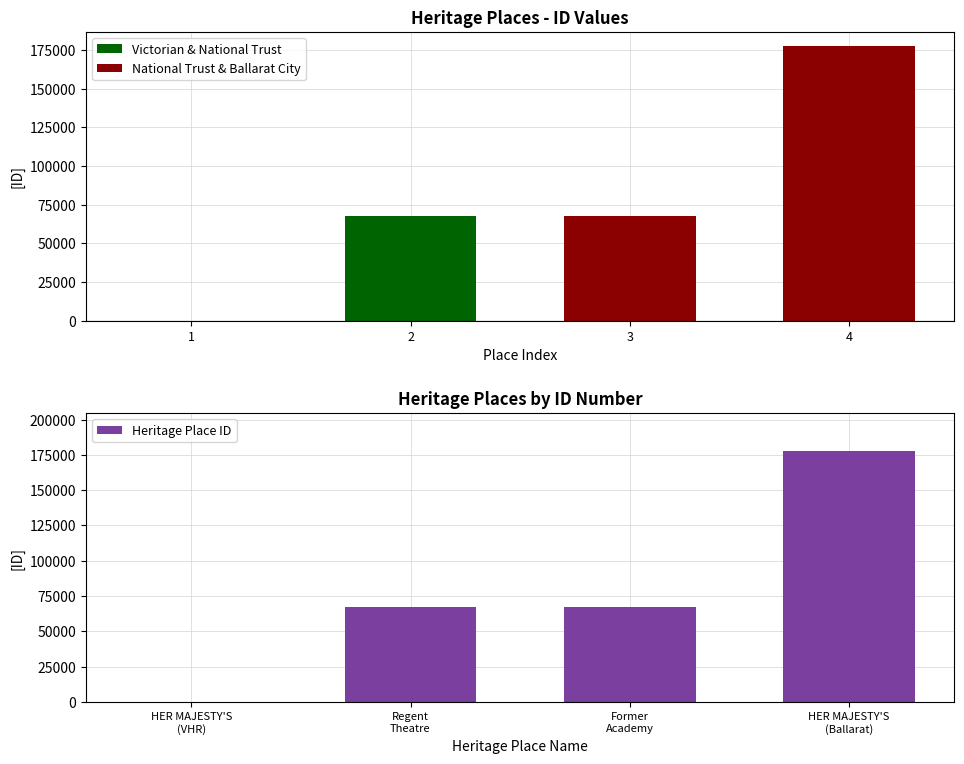

What is the maximum value for Heritage Place ID?

177858